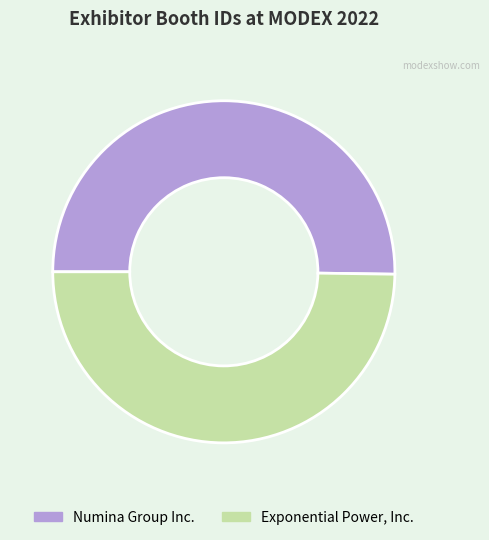

Do Exponential Power, Inc. and Numina Group Inc. together represent more than half of the pie?

Yes